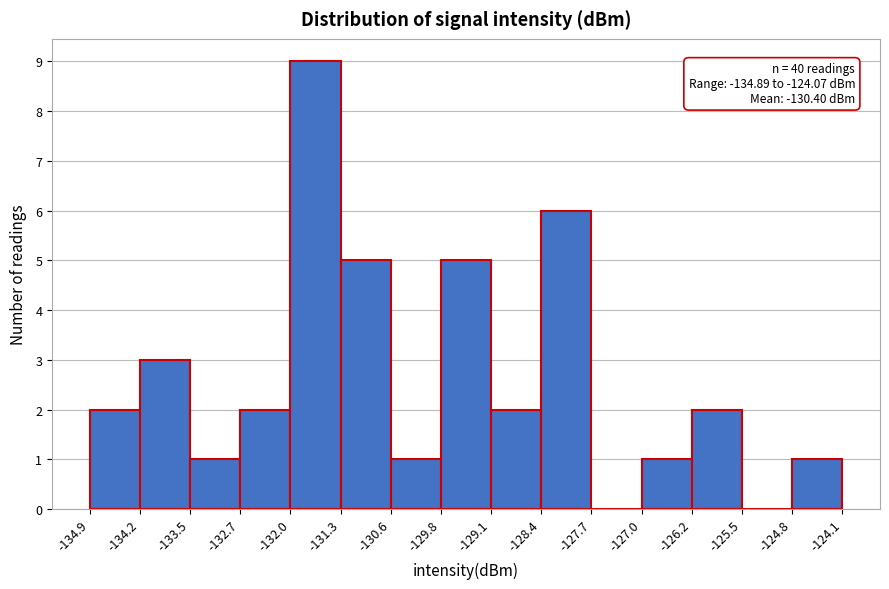

Which range on the x-axis has the tallest bar?

-132.0 to -131.3